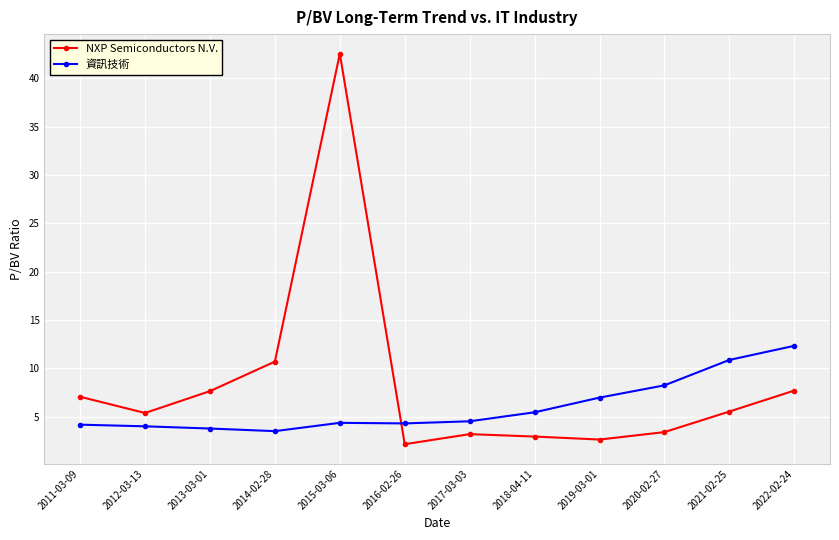

Which category has the highest value in the NXP Semiconductors N.V. series?

2015-03-06